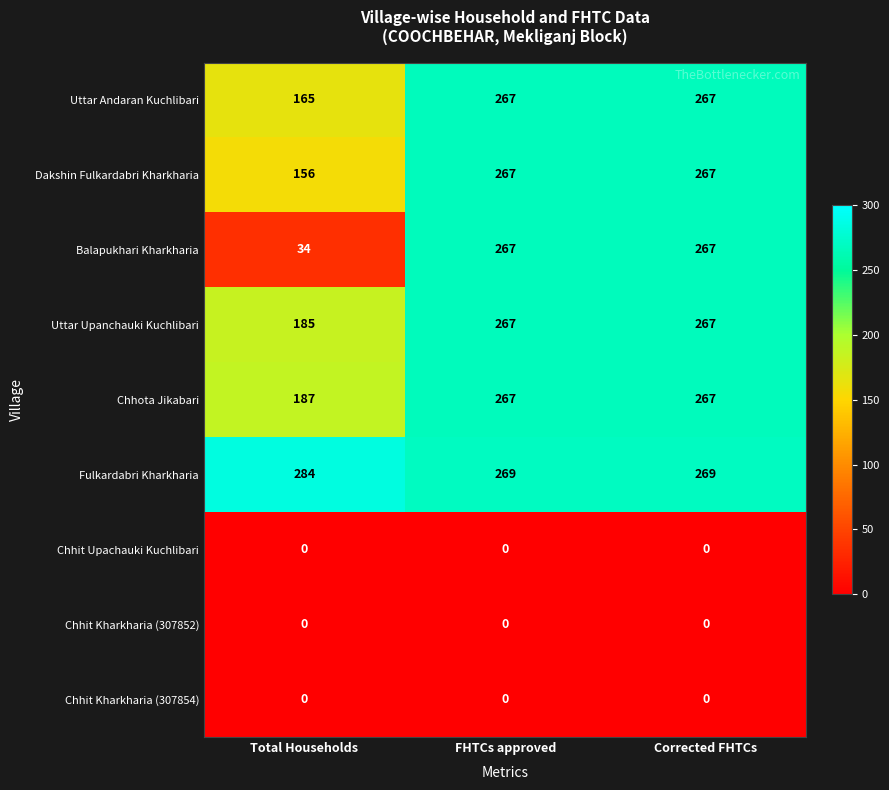

Reading left to right, extract all data points from this chart.

Uttar Andaran Kuchlibari: 165	267	267
Dakshin Fulkardabri Kharkharia: 156	267	267
Balapukhari Kharkharia: 34	267	267
Uttar Upanchauki Kuchlibari: 185	267	267
Chhota Jikabari: 187	267	267
Fulkardabri Kharkharia: 284	269	269
Chhit Upachauki Kuchlibari: 0	0	0
Chhit Kharkharia (307852): 0	0	0
Chhit Kharkharia (307854): 0	0	0